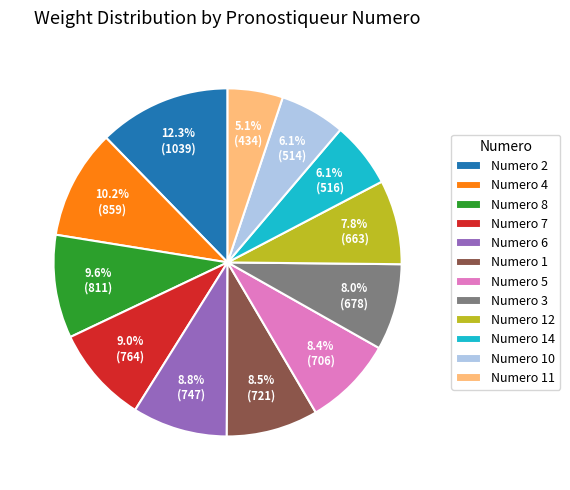

Combined, do Numero 3 and Numero 5 account for over 50%?

No